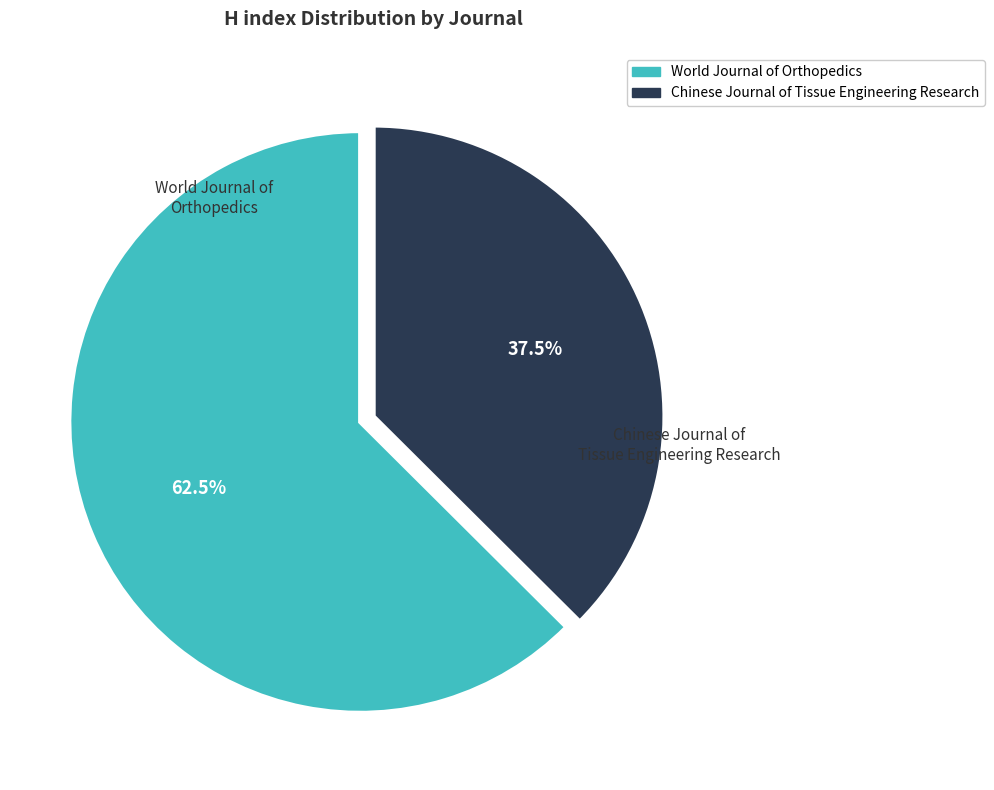

Which slice is the largest?

World Journal of Orthopedics